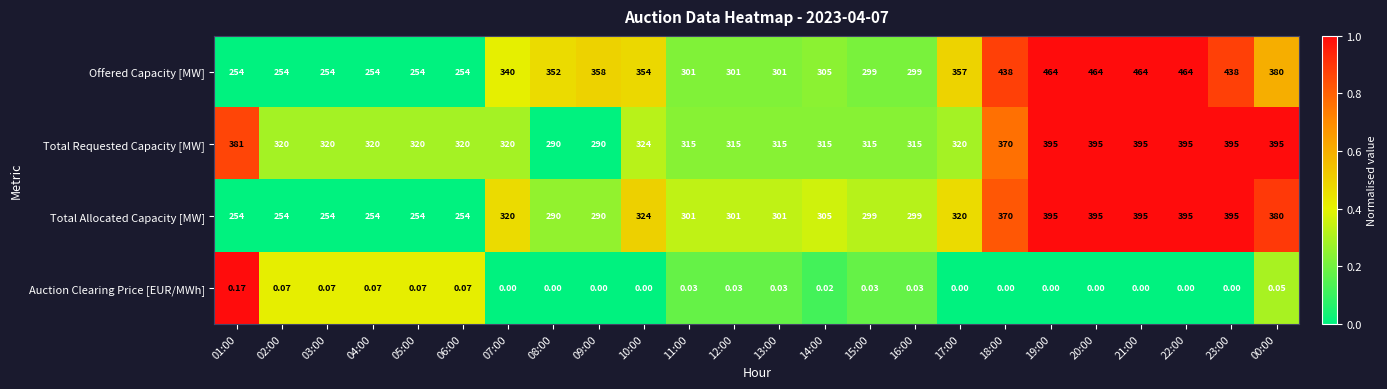

How many values in the Offered Capacity [MW] series are below 340?

12